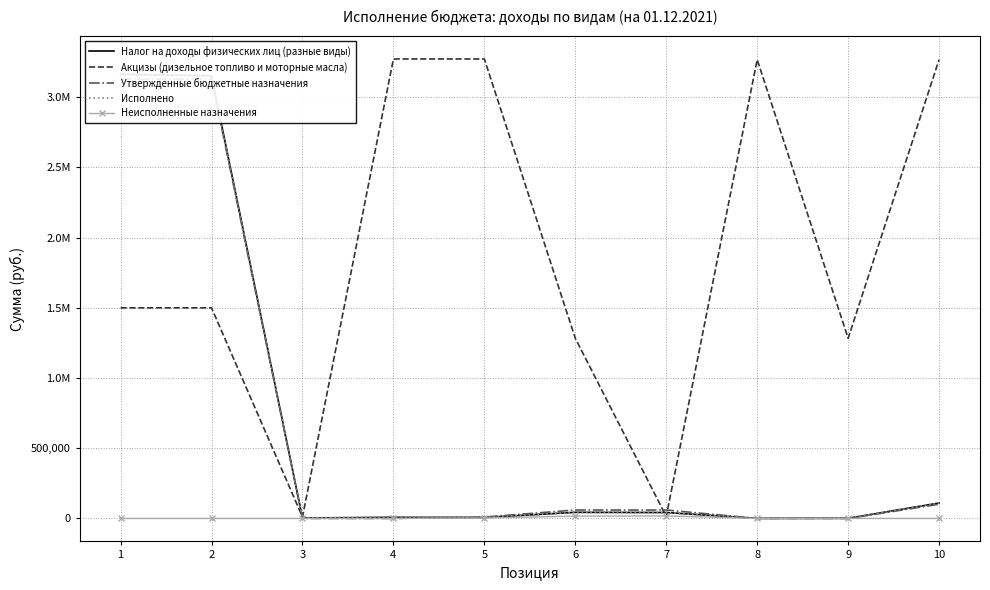

Is it true that Утвержденные бюджетные назначения equals 60000.0 at 7?

True